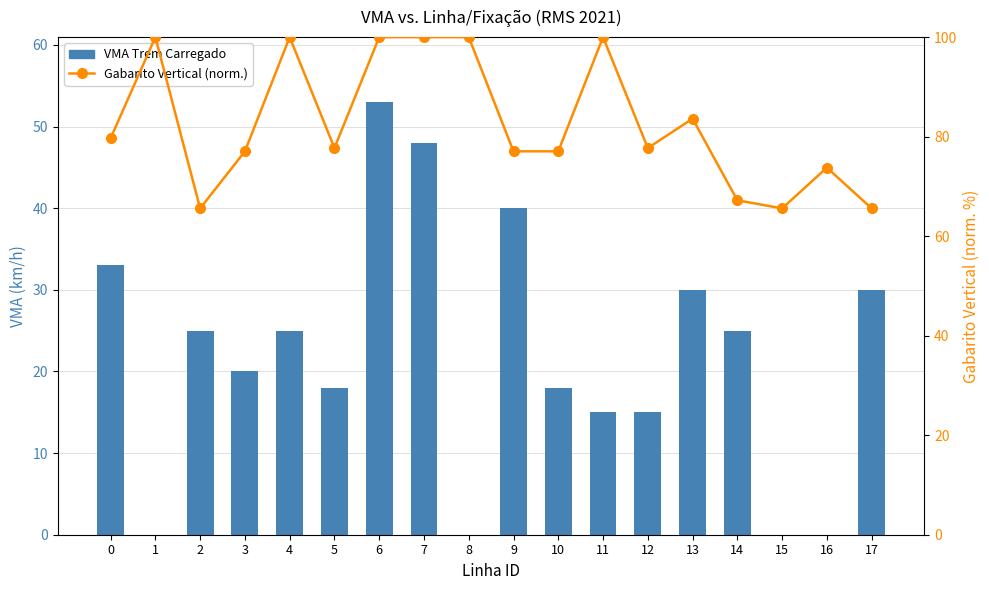

Which series has the largest total across all categories?

Gabarito Vertical (norm.)